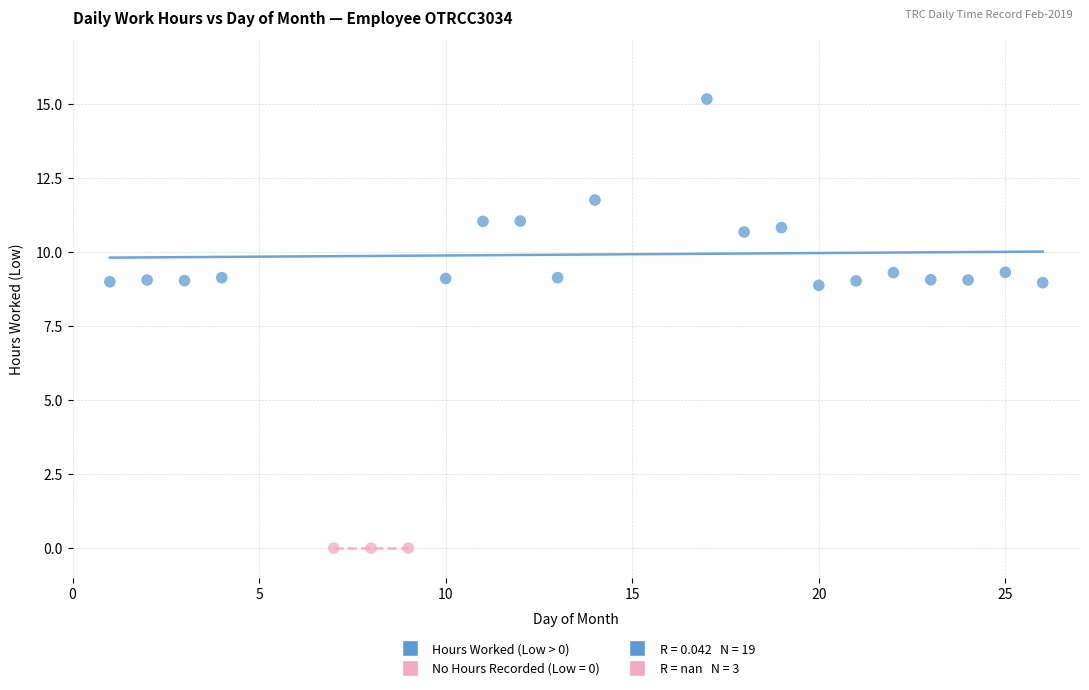

Which series contains the lowest Y value?

No Hours Recorded (Low = 0)